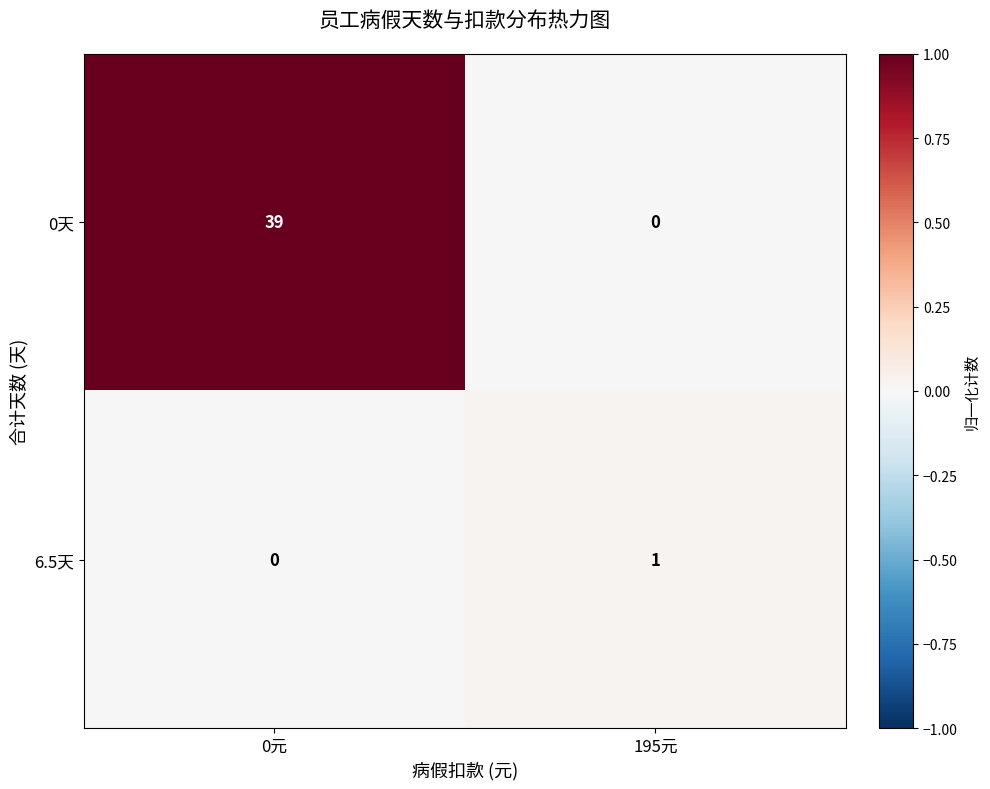

What is the spread (max minus min) of values at 0元?

1.0